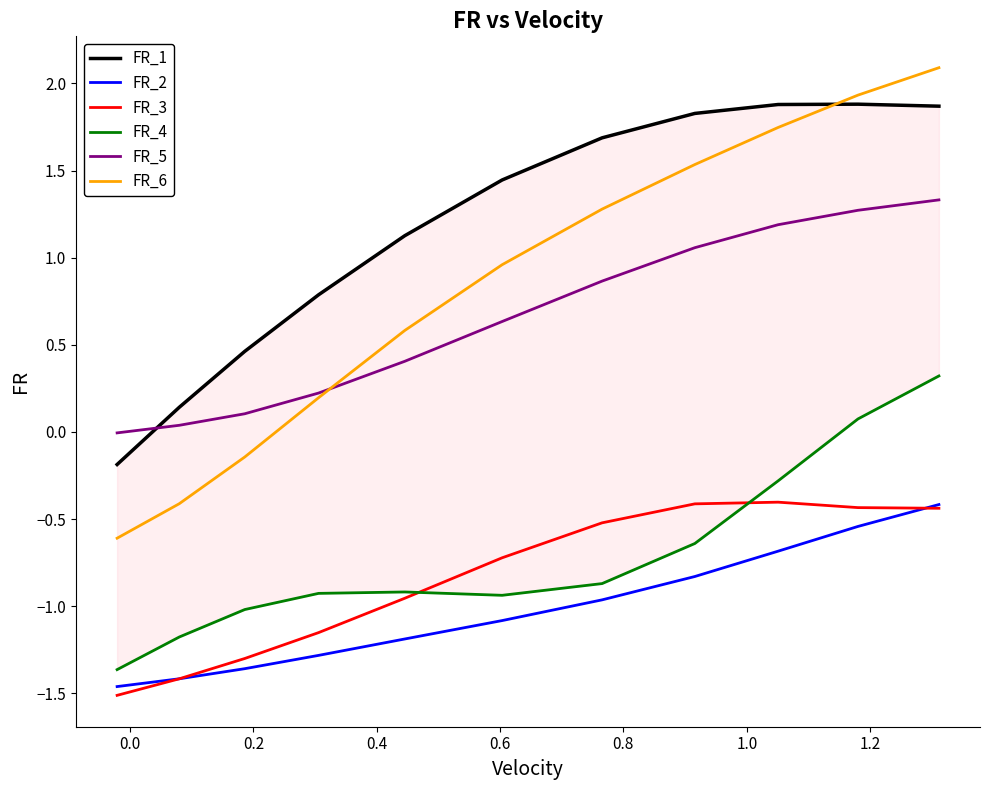

True or false: FR_2 and FR_5 cross at least once.

False